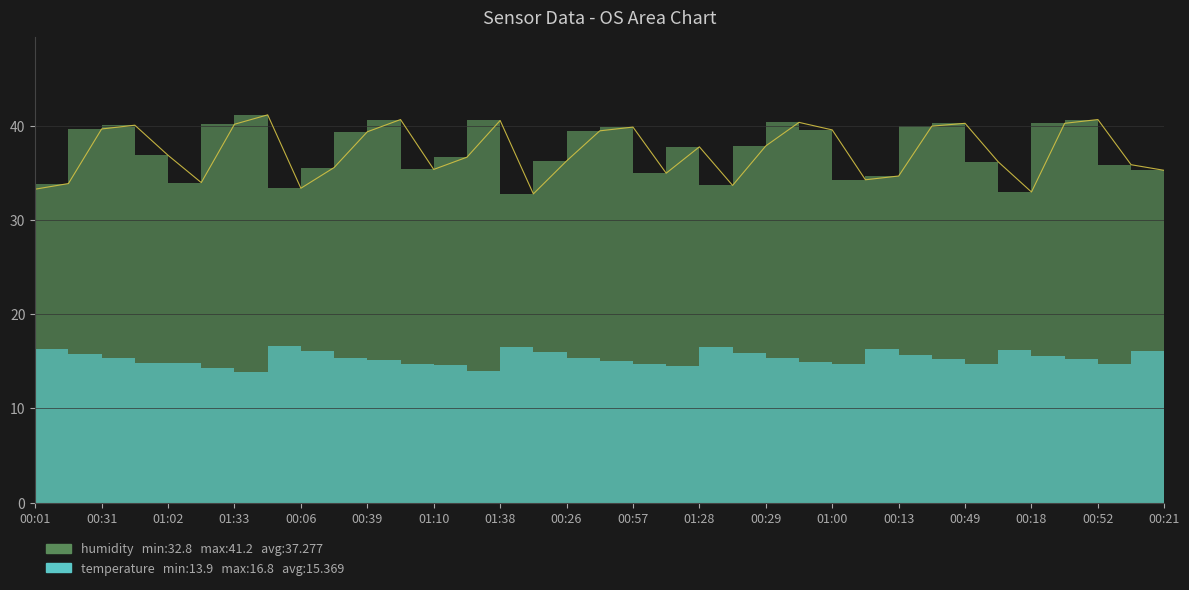

How many lines are shown in the chart?

1